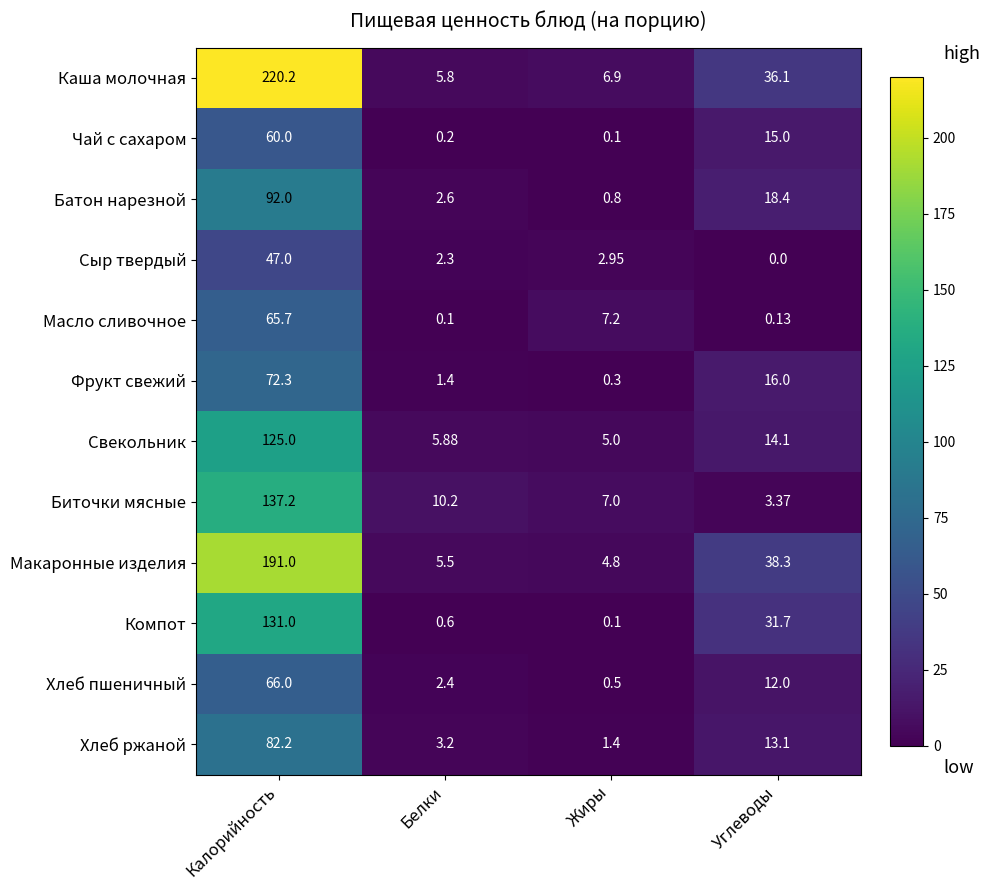

Which category has the lowest value across all series?

Углеводы